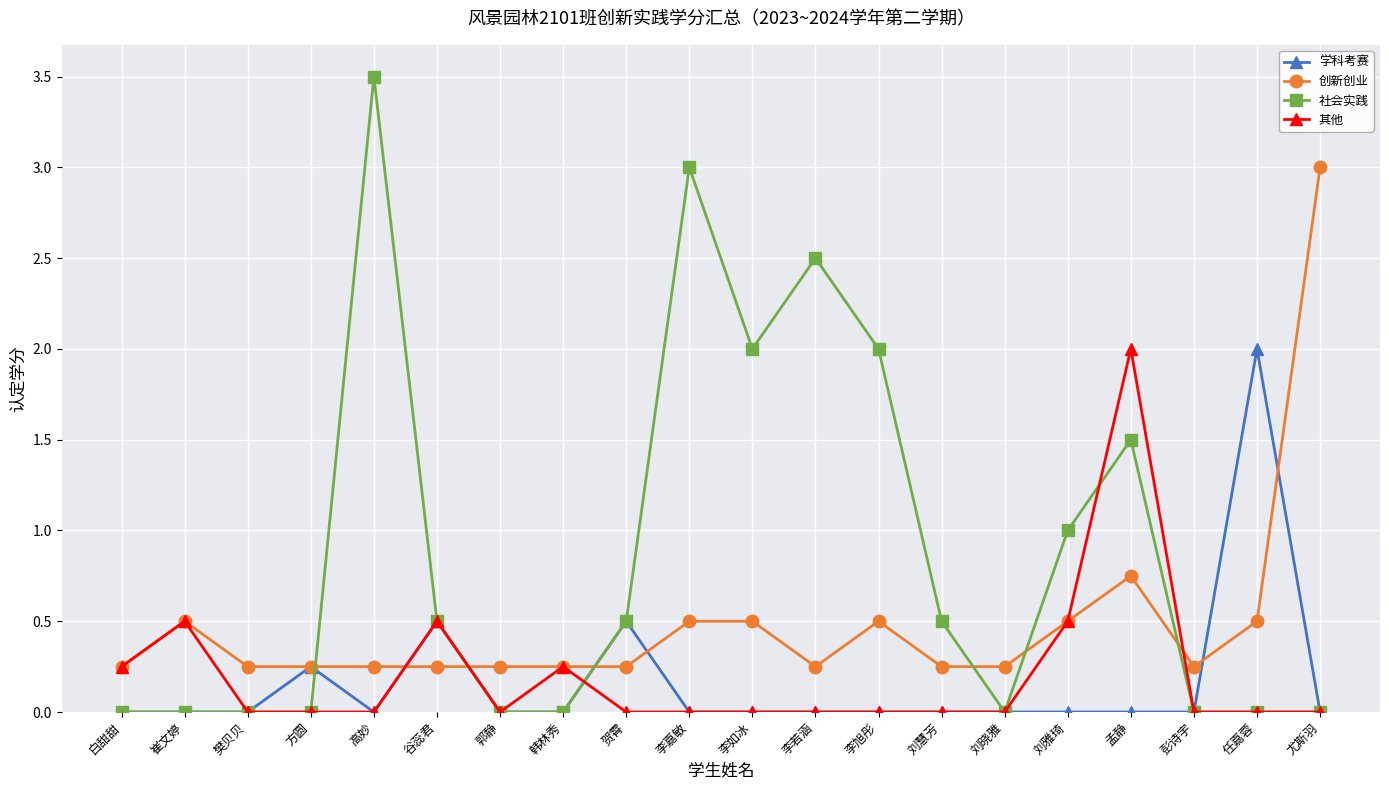

Rank the series at 孟静 from highest to lowest value.

其他, 社会实践, 创新创业, 学科考赛